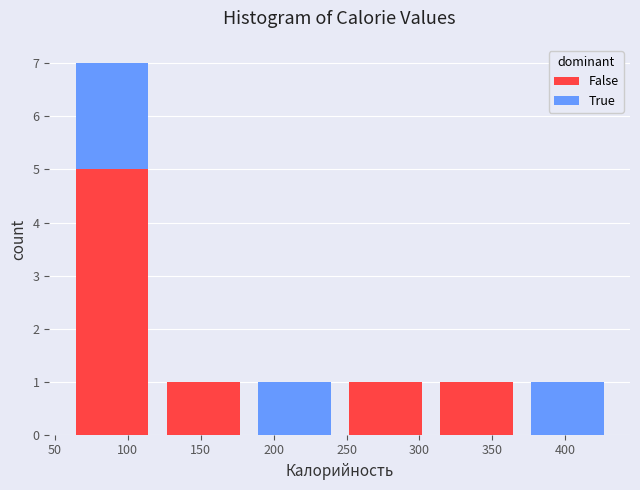

At which category is the sum across all series the highest?

100